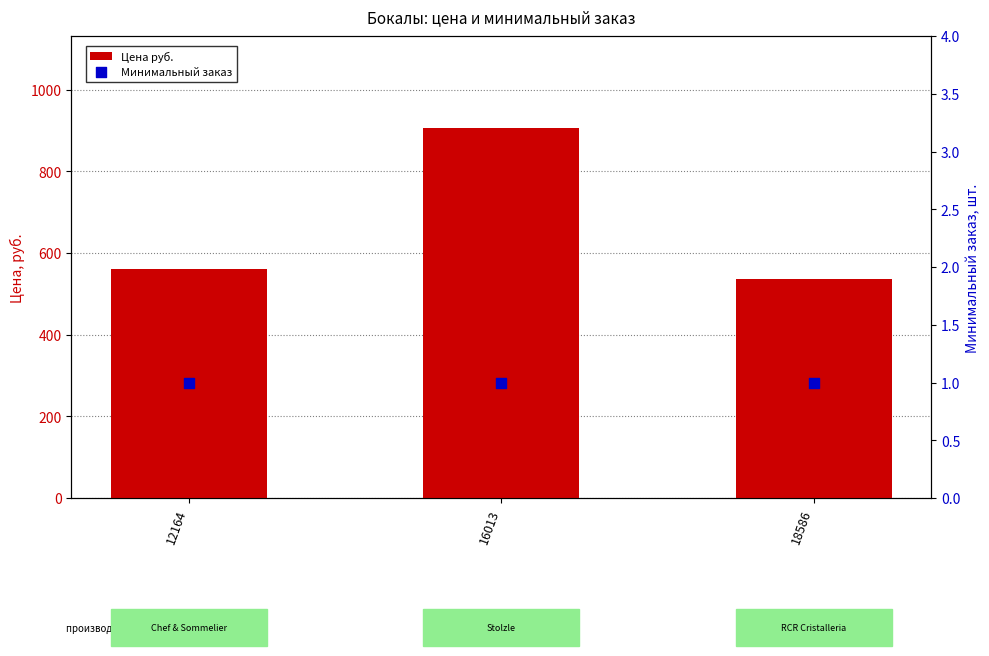

What is the total value across all series at 12164?

563